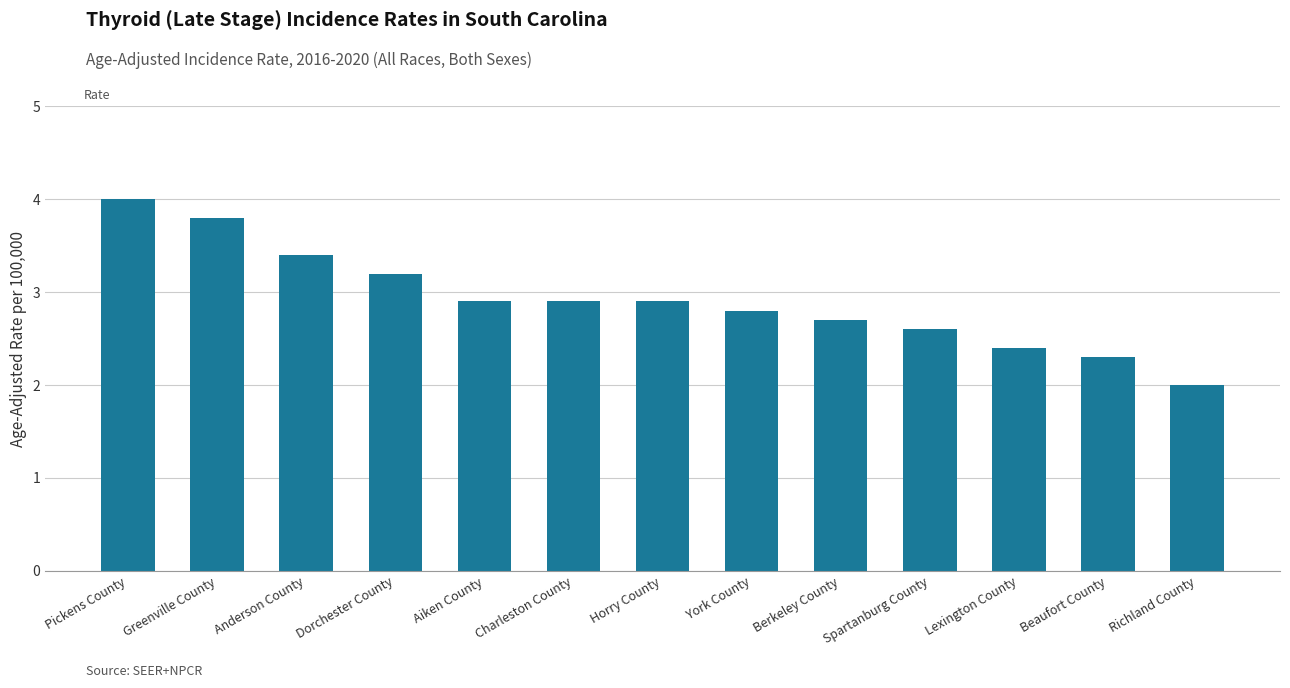

What is the difference between the second highest and second lowest values?

1.5